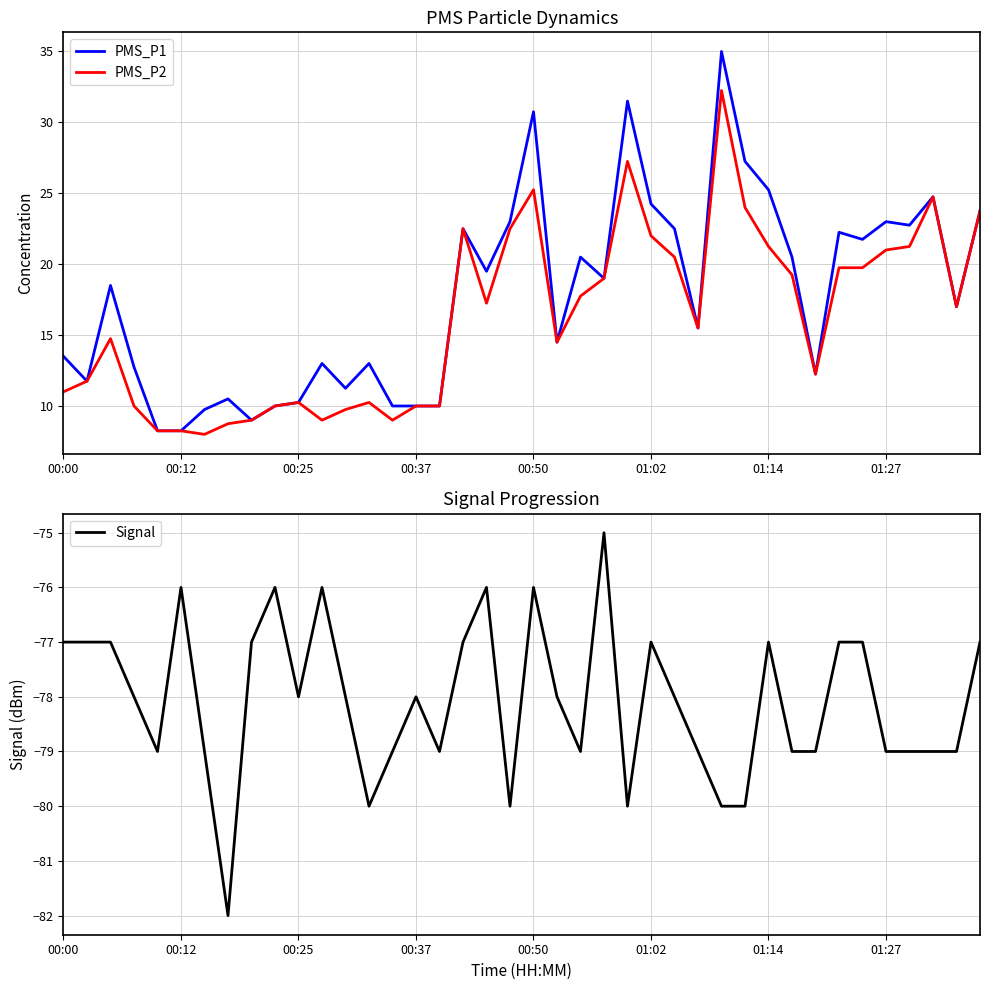

How many series are shown in this chart?

3